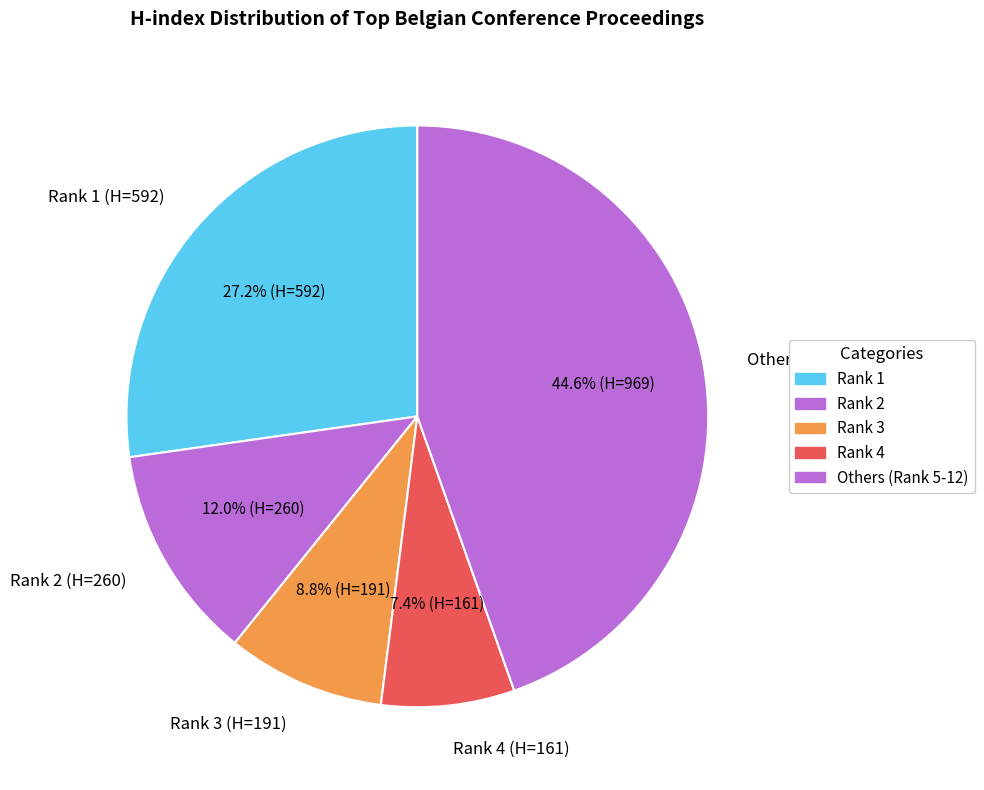

Which category has the smallest portion of the pie?

Rank 4 (H=161)